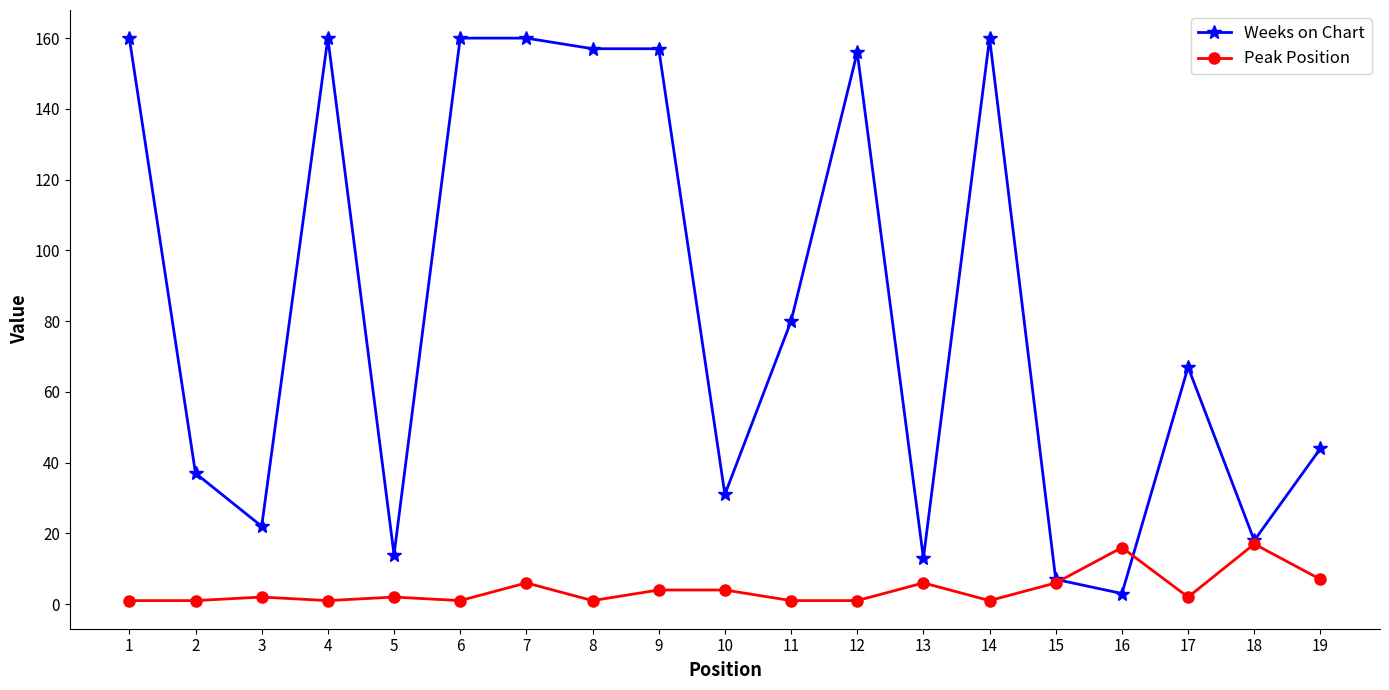

What is the maximum value shown in the chart?

160